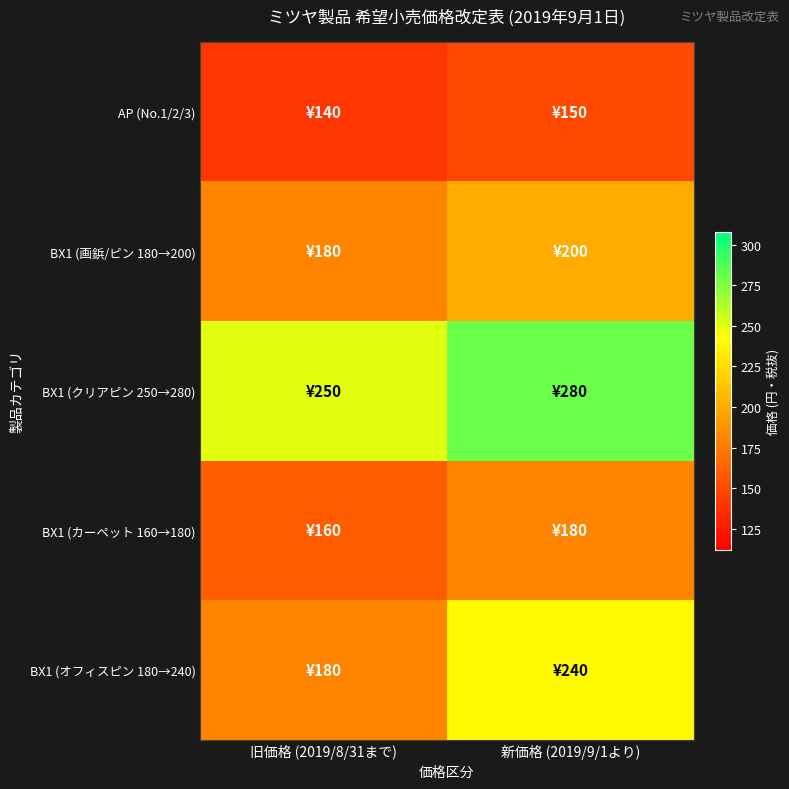

Which has a higher value, 旧価格 (2019/8/31まで) or 新価格 (2019/9/1より)?

新価格 (2019/9/1より)